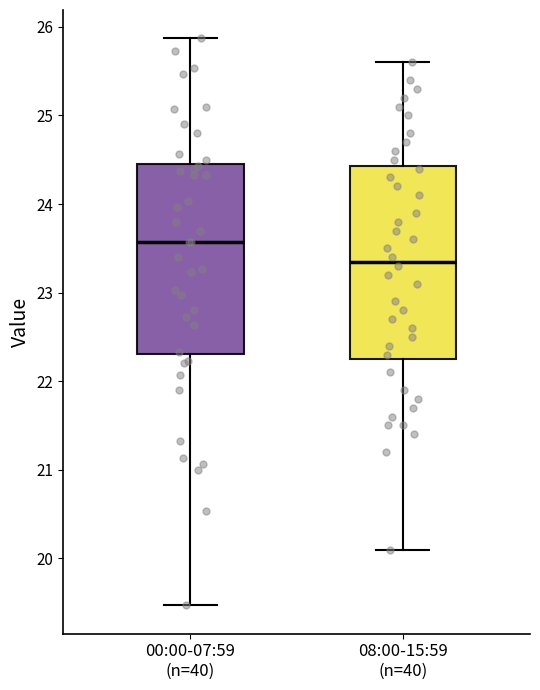

Reading left to right, transcribe this box plot: for each box, give where its median line is, the range the box spans, and where its two whiskers end, as read against the y-axis. The values are not printed on the chart, so give them approximately, as read against the axis.

00:00-07:59 (n=40): median 23.6, box 22.3 to 24.4, whiskers 19.5 to 25.9
08:00-15:59 (n=40): median 23.4, box 22.3 to 24.4, whiskers 20.1 to 25.6